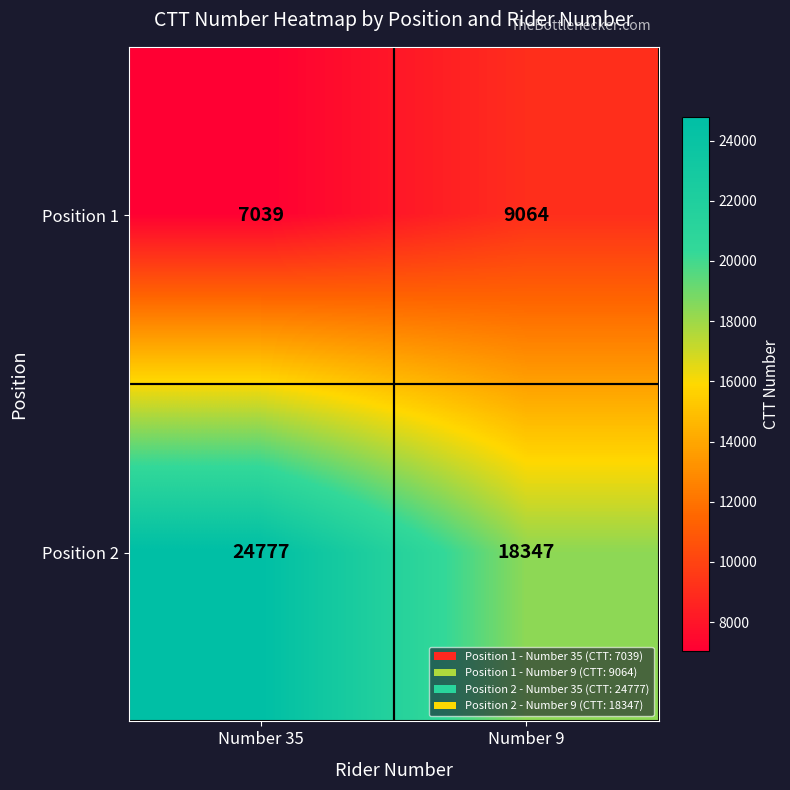

What is the sum of all Position 2 values?

43124